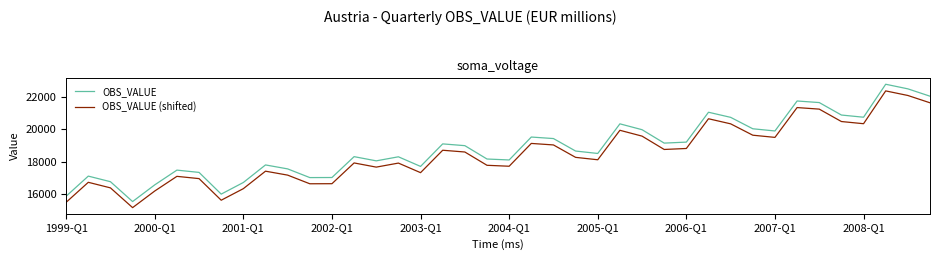

What is the difference between the second highest and second lowest values in the OBS_VALUE series?

6680.3